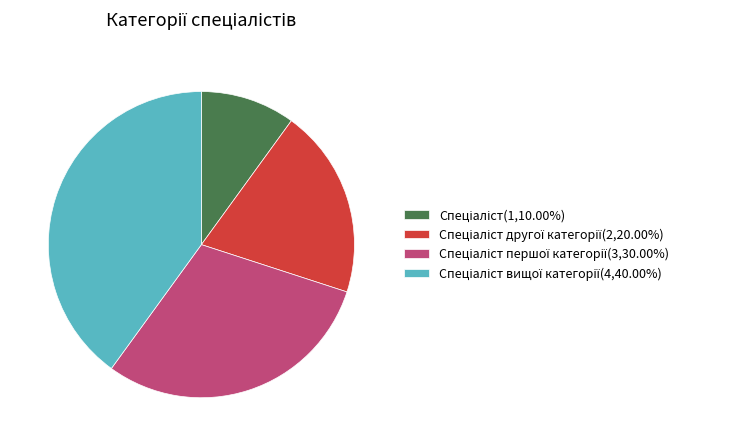

Is there any slice that represents more than half of the pie?

No